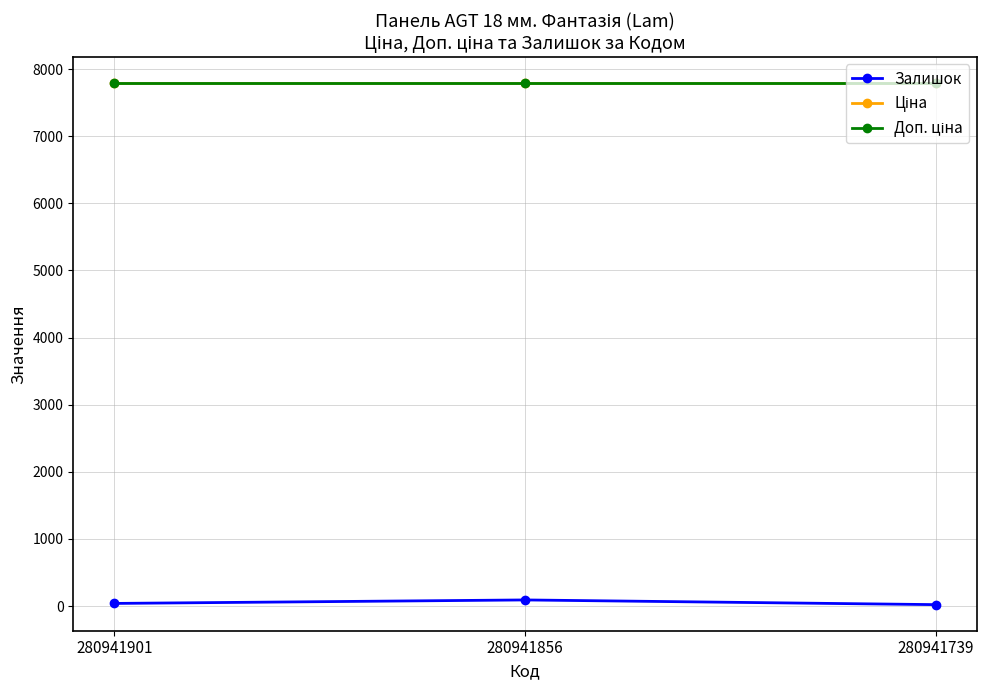

Reading right to left, what are all the values shown in this chart?

Залишок: 21.0	91.0	39.0
Ціна: 7792.9	7792.9	7792.9
Доп. ціна: 7792.9	7792.9	7792.9